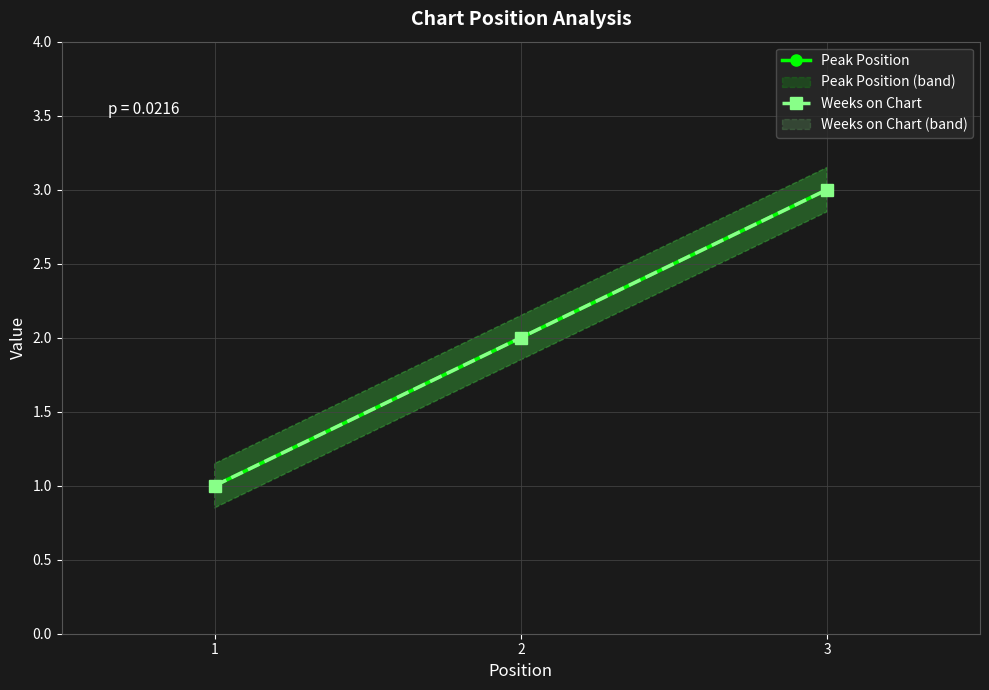

Which category has the lowest value in the Weeks on Chart series?

1